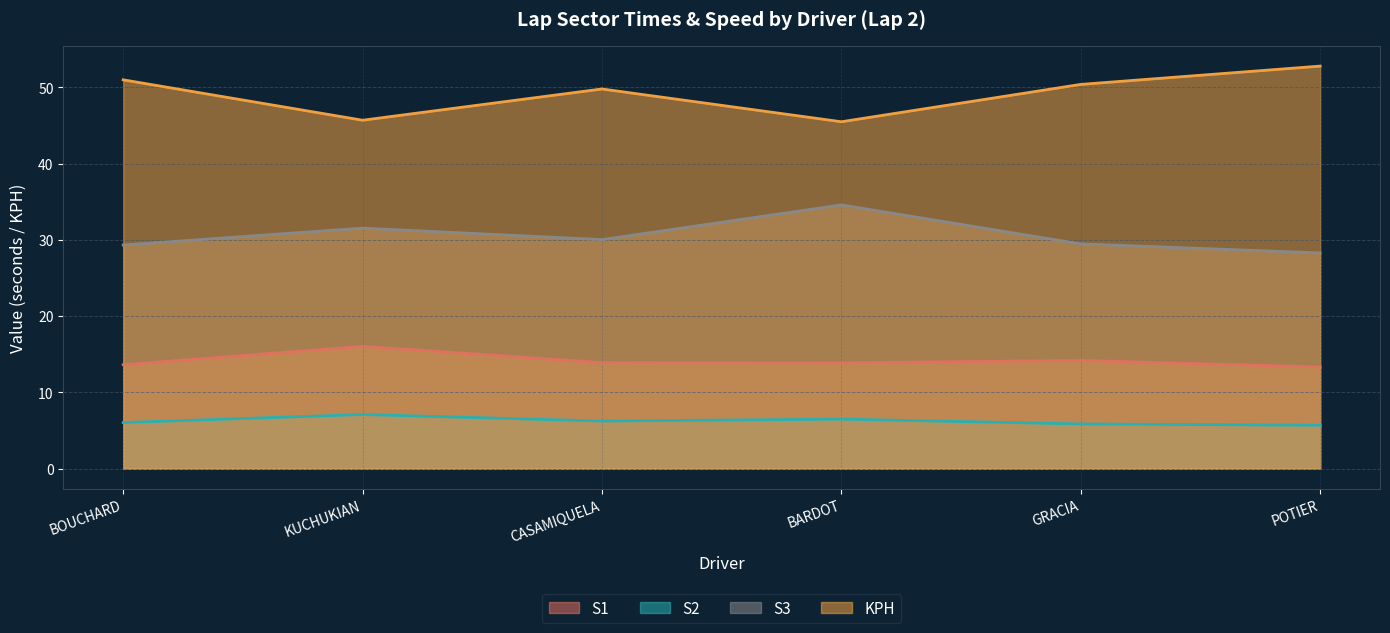

What is the lowest value of the S1 series?

13.3